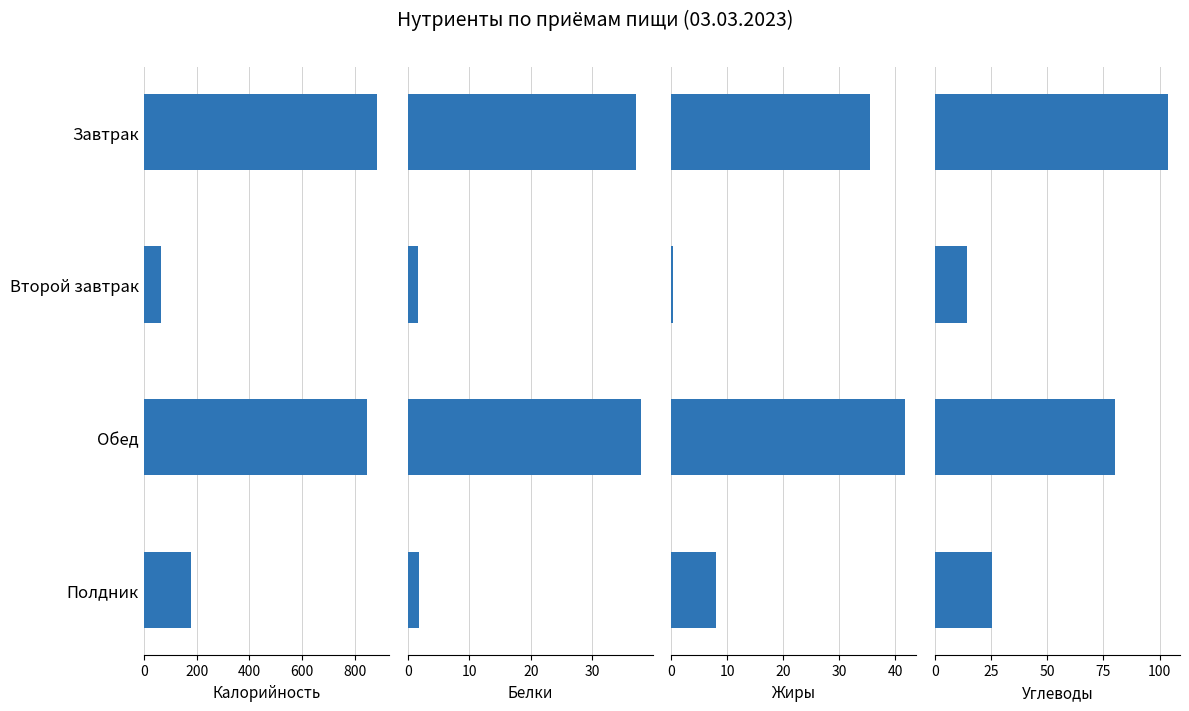

At Обед, list the series in order from largest to smallest.

Калорийность, Углеводы, Жиры, Белки